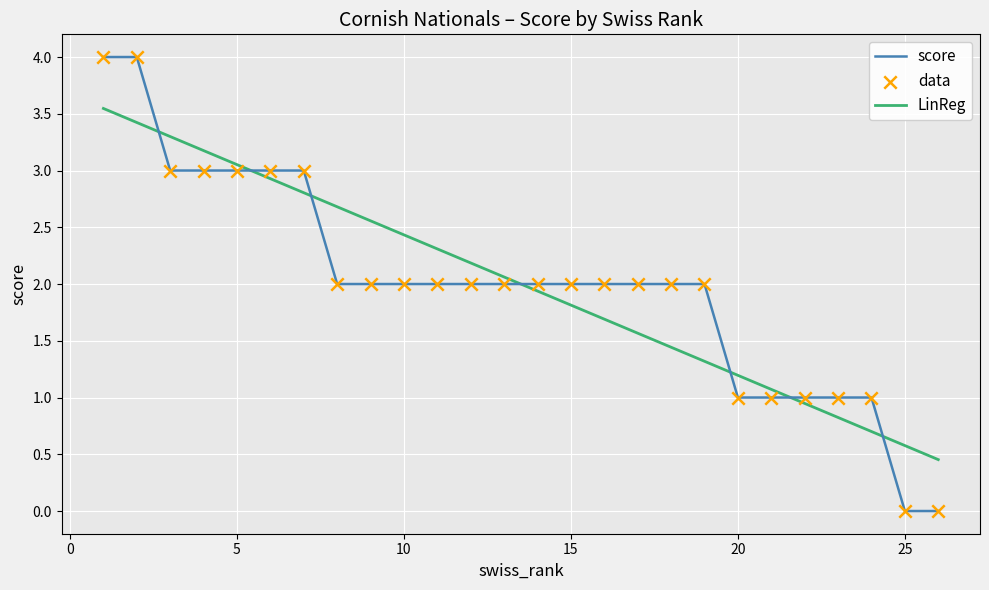

What is the maximum value shown in the chart?

4.0